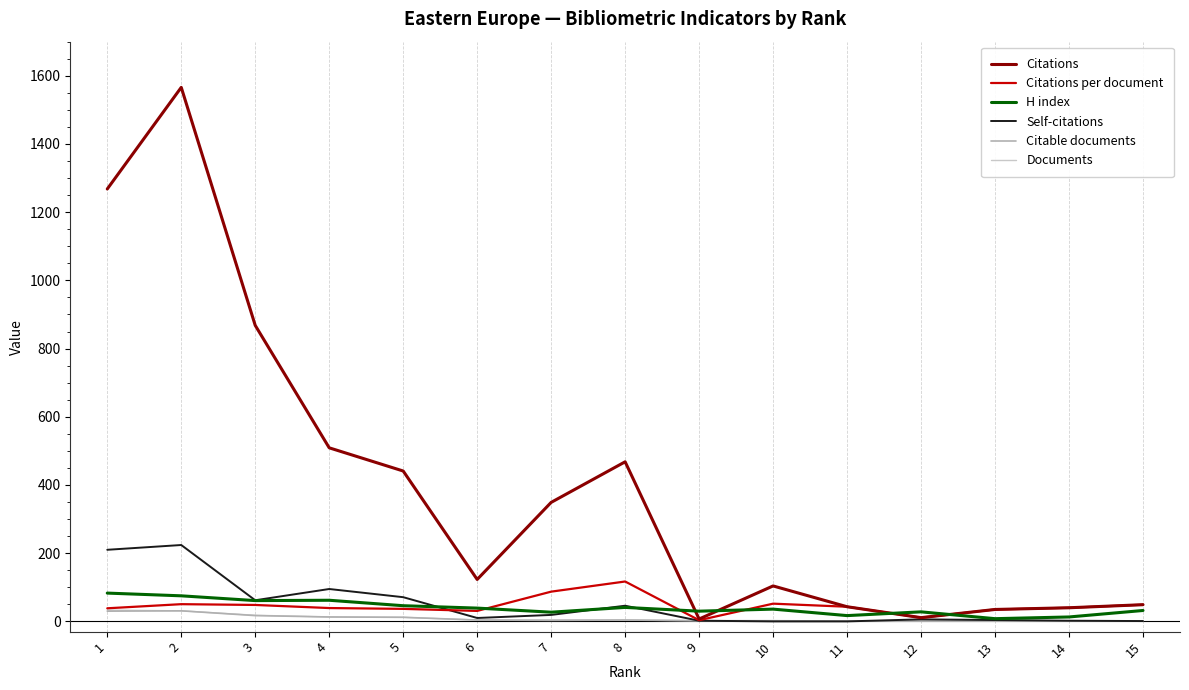

Which series has the widest spread of values?

Citations